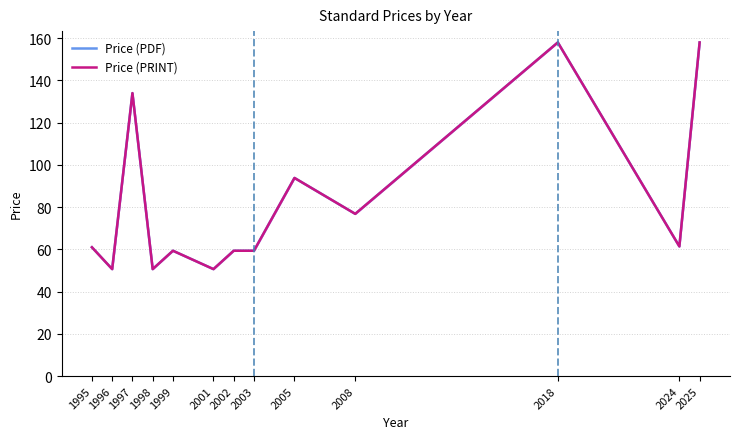

How many interior local valleys does the Price (PRINT) series have?

5